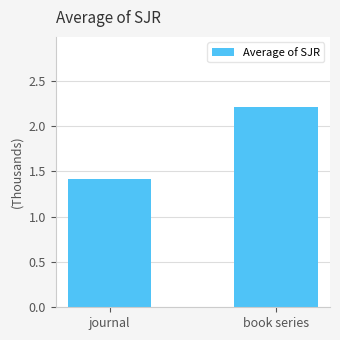

What is the average value?

1.8